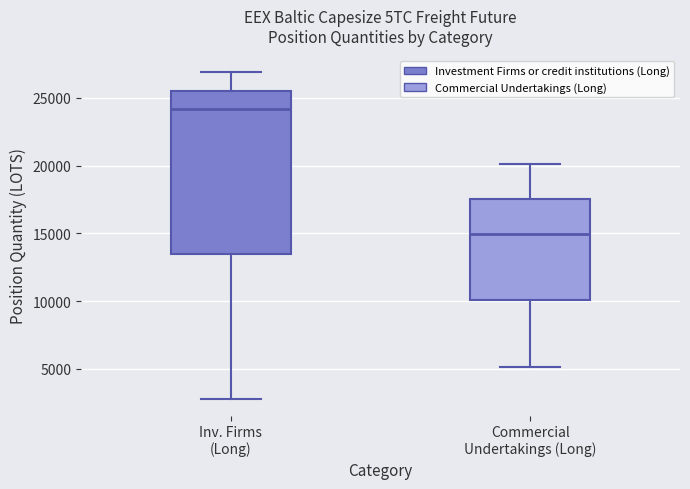

Which box has the highest median line?

Inv. Firms (Long)